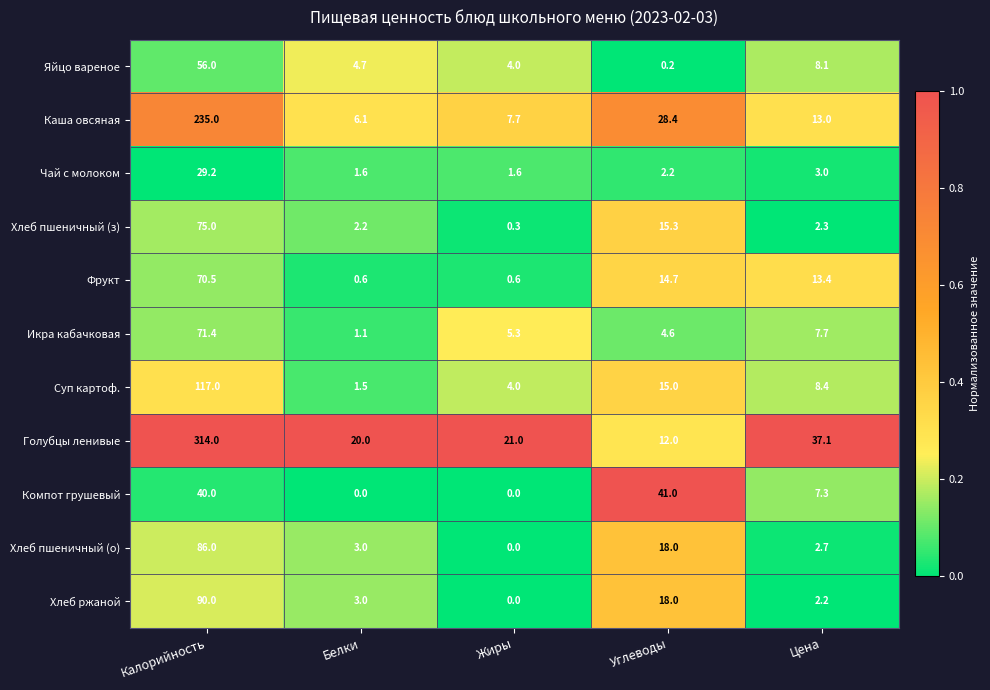

At which category is the sum across all series the highest?

Калорийность